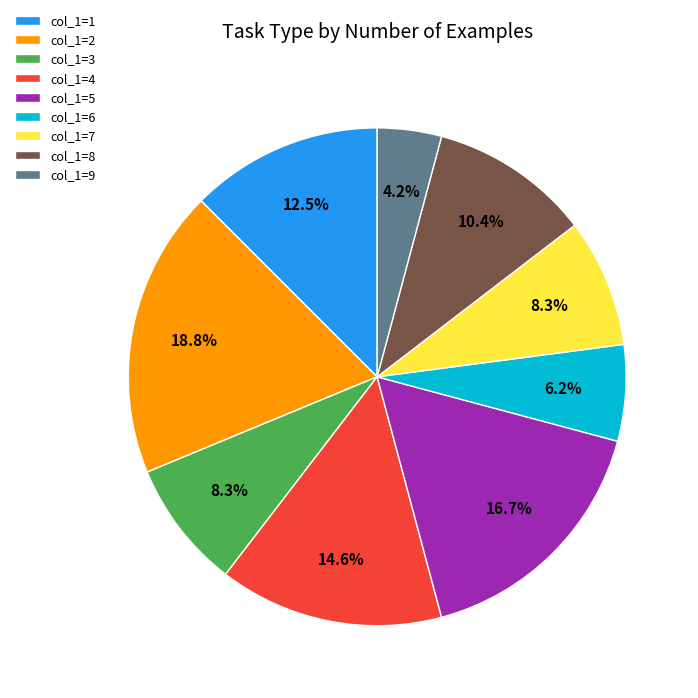

What is the ratio of the value at col_1=8 to the value at col_1=2?

0.6